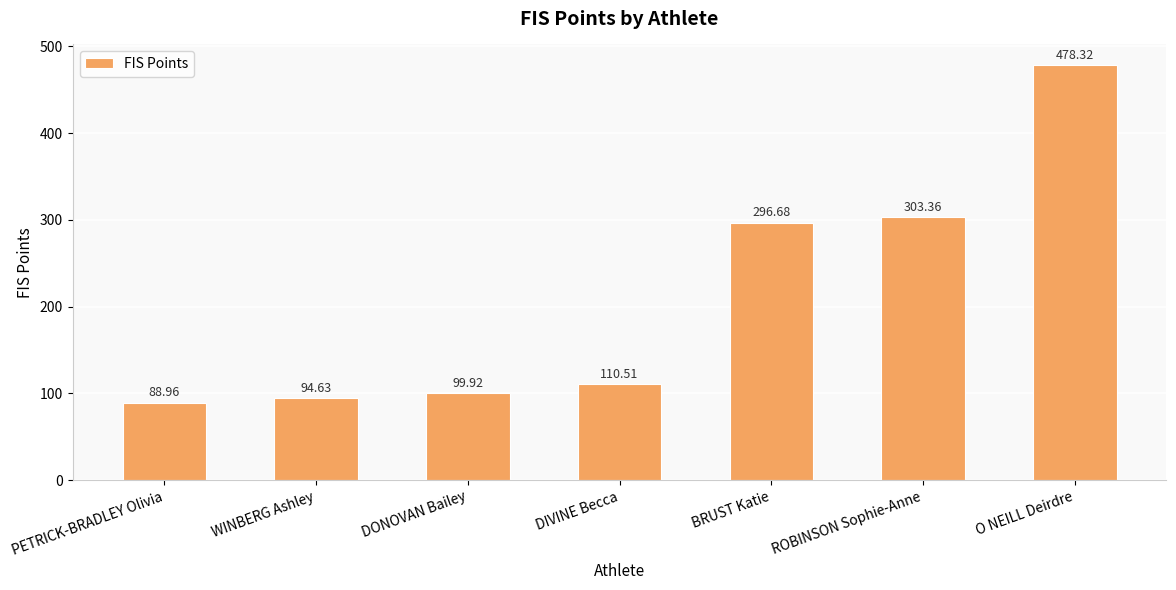

Reading left to right, transcribe all the data shown in this chart.

PETRICK-BRADLEY Olivia=89.0	WINBERG Ashley=94.6	DONOVAN Bailey=99.9	DIVINE Becca=110.5	BRUST Katie=296.7	ROBINSON Sophie-Anne=303.4	O NEILL Deirdre=478.3